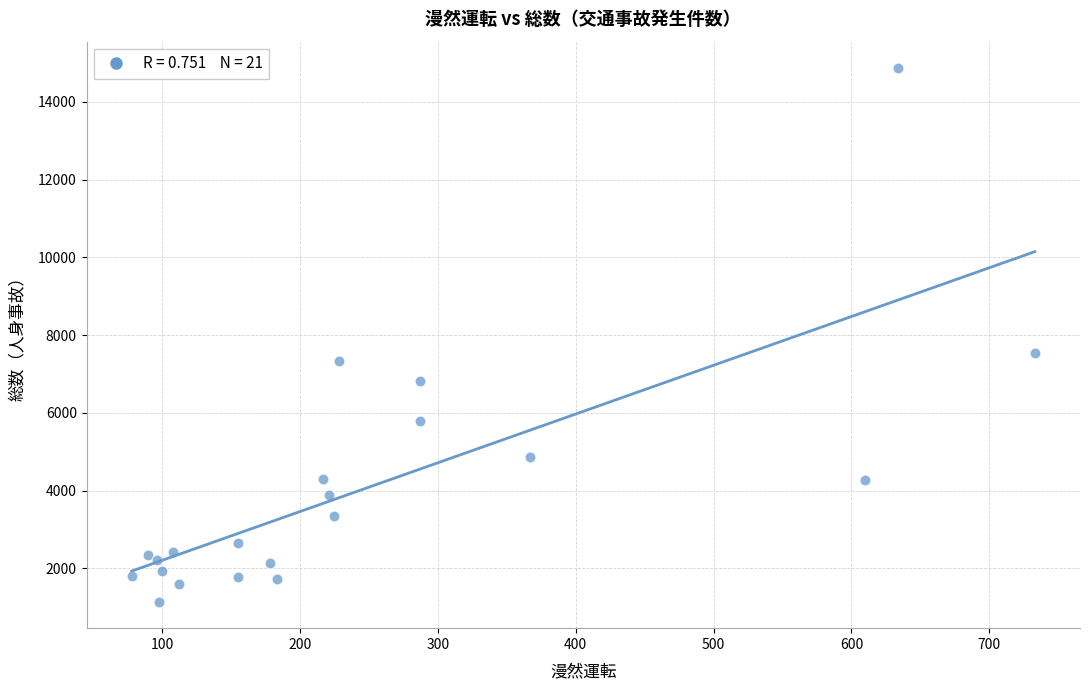

What Y value in the scatter plot is closest to 8007?

7542